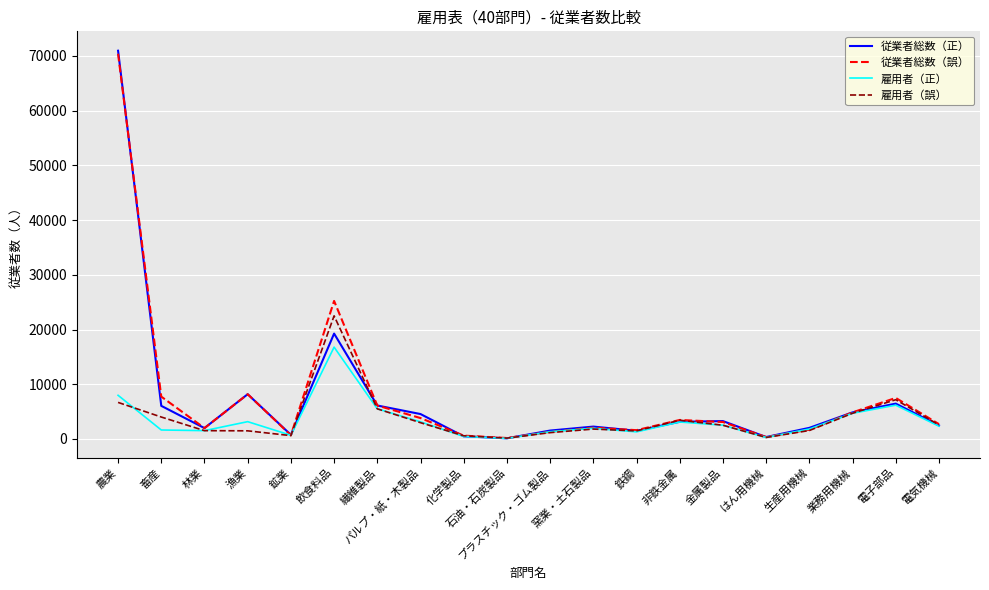

Which category has the highest value across all series?

農業